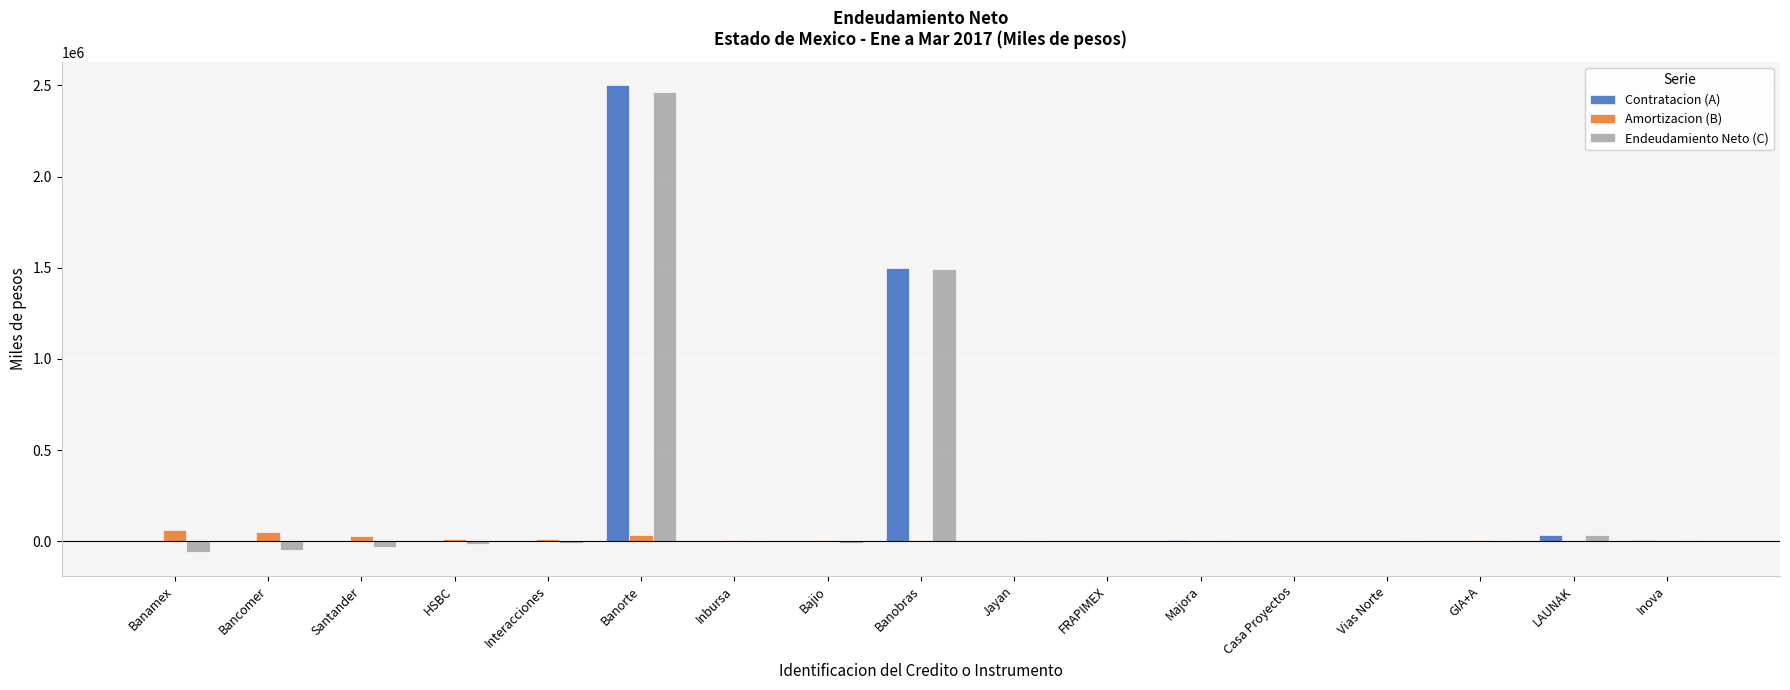

Which category has the highest value in the Contratacion (A) series?

Banorte